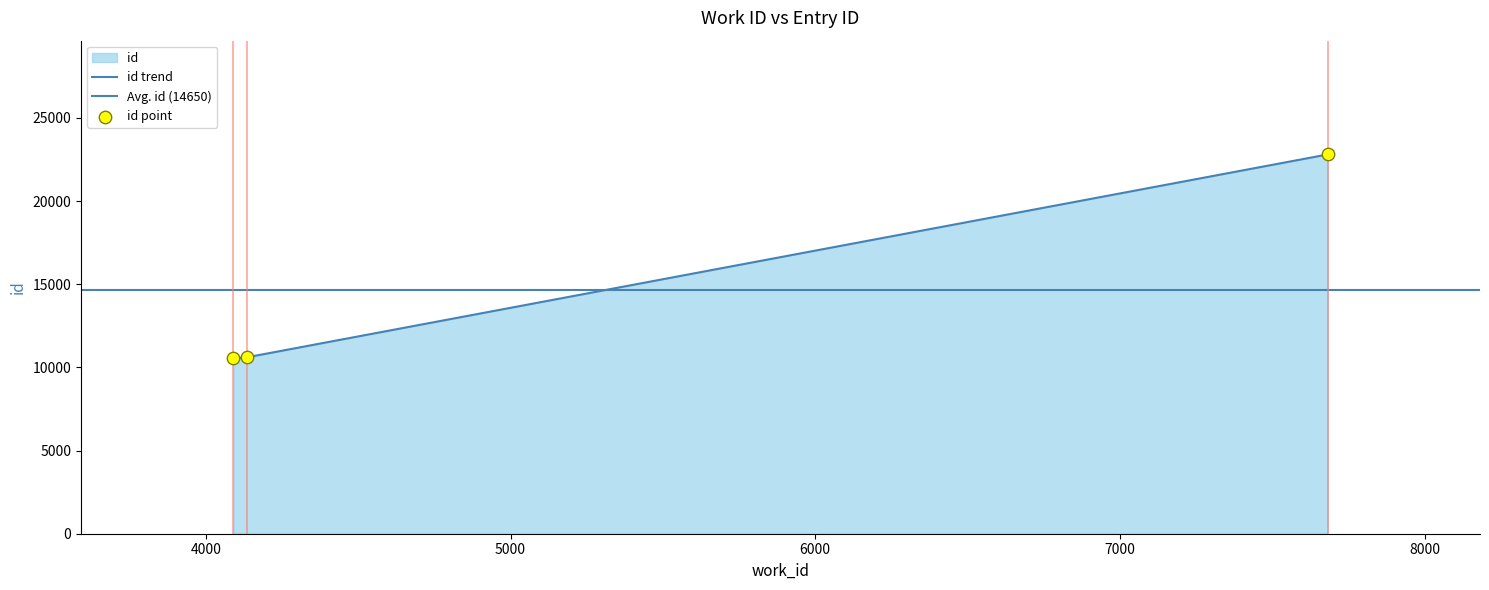

What is the change in value from 4136 to 7682?

+12191